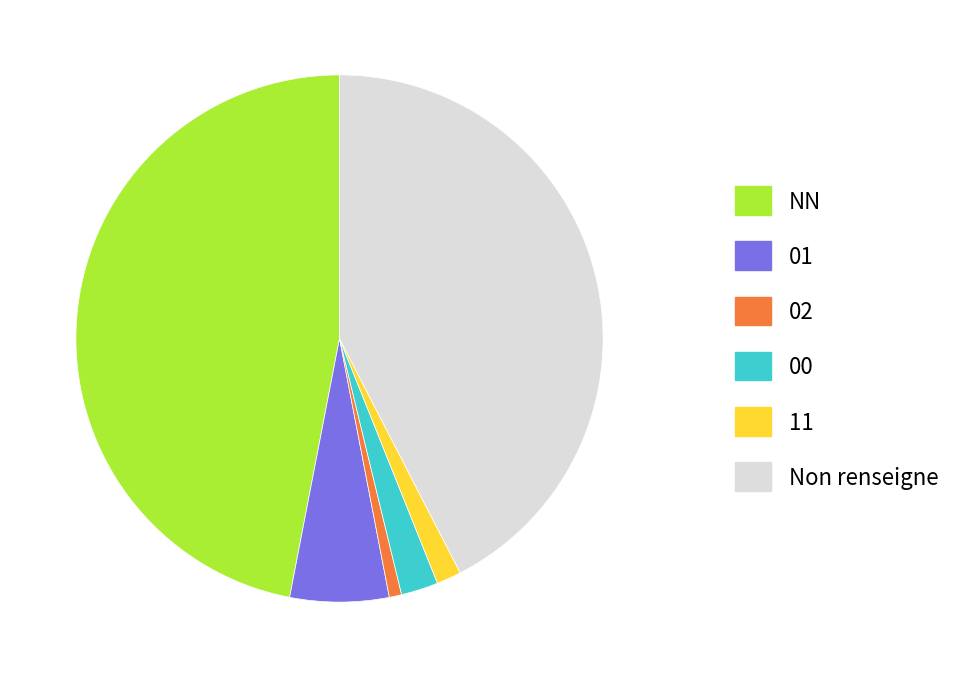

What is the largest slice in the pie chart?

NN